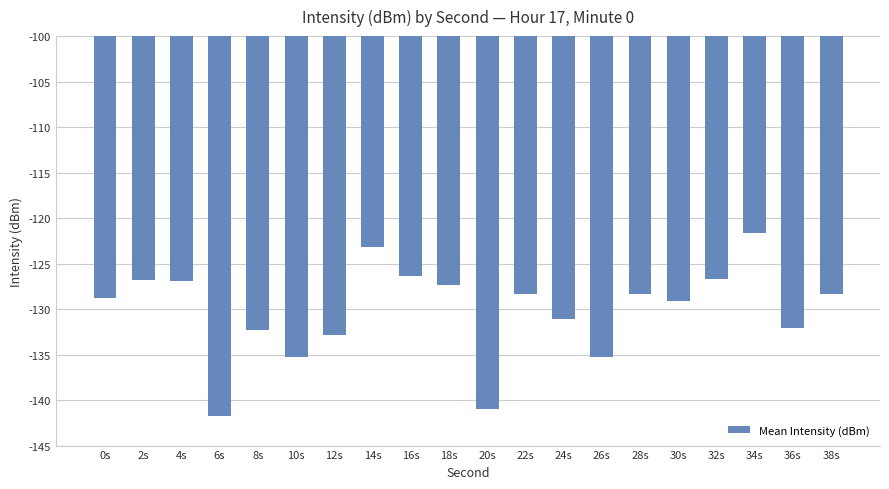

Read the value at 8s.

-132.3